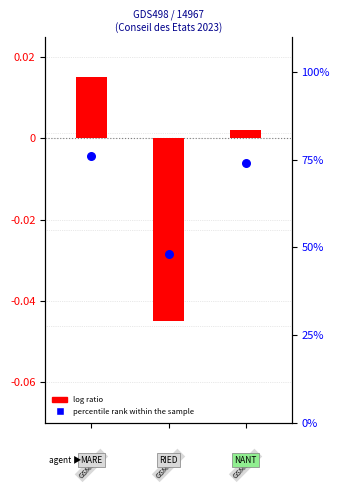

At how many categories does at least one series exceed 0?

3